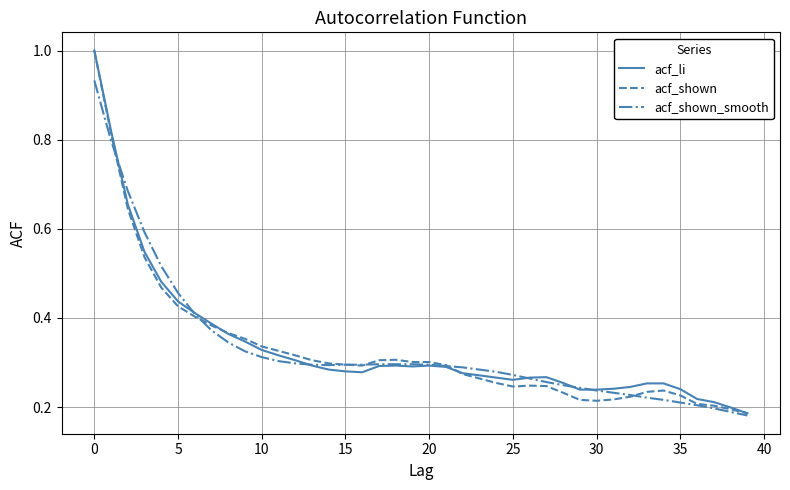

What is the maximum value shown in the chart?

1.0